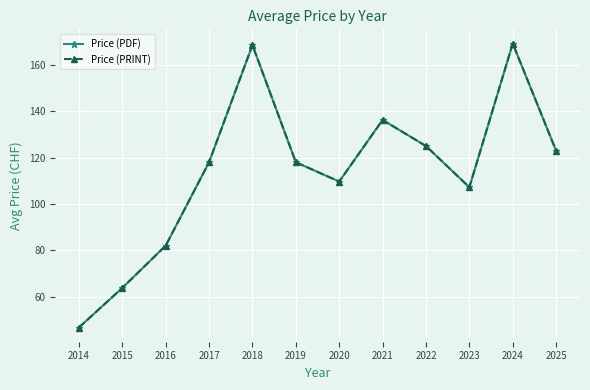

Does the chart have visible grid lines?

Yes